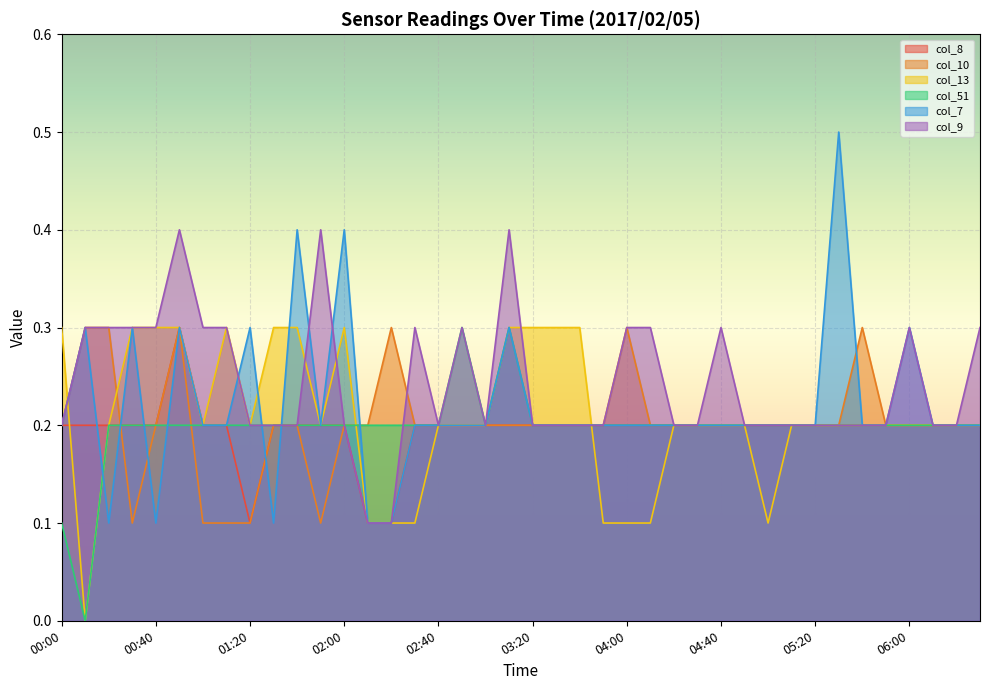

Reading right to left, extract all data points from this chart.

col_8: 0.2	0.2	0.2	0.2	0.2	0.2	0.2	0.2	0.2	0.2	0.2	0.2	0.2	0.2	0.2	0.2	0.2	0.2	0.2	0.2	0.2	0.2	0.2	0.2	0.2	0.1	0.1	0.2	0.2	0.2	0.2	0.1	0.2	0.2	0.3	0.2	0.2	0.2	0.2	0.2
col_10: 0.2	0.2	0.2	0.2	0.2	0.3	0.2	0.2	0.2	0.2	0.2	0.2	0.2	0.2	0.2	0.3	0.2	0.2	0.2	0.2	0.2	0.2	0.2	0.2	0.2	0.3	0.2	0.2	0.1	0.2	0.2	0.1	0.1	0.1	0.3	0.2	0.1	0.3	0.3	0.2
col_13: 0.2	0.2	0.2	0.2	0.2	0.2	0.2	0.2	0.2	0.1	0.2	0.2	0.2	0.2	0.1	0.1	0.1	0.3	0.3	0.3	0.3	0.2	0.2	0.2	0.1	0.1	0.1	0.3	0.2	0.3	0.3	0.2	0.3	0.2	0.3	0.3	0.3	0.2	0.0	0.3
col_51: 0.2	0.2	0.2	0.2	0.2	0.2	0.2	0.2	0.2	0.2	0.2	0.2	0.2	0.2	0.2	0.2	0.2	0.2	0.2	0.2	0.3	0.2	0.3	0.2	0.2	0.2	0.2	0.2	0.2	0.2	0.2	0.2	0.2	0.2	0.2	0.2	0.2	0.2	0.0	0.1
col_7: 0.2	0.2	0.2	0.3	0.2	0.2	0.5	0.2	0.2	0.2	0.2	0.2	0.2	0.2	0.2	0.2	0.2	0.2	0.2	0.2	0.3	0.2	0.2	0.2	0.2	0.1	0.1	0.4	0.2	0.4	0.1	0.3	0.2	0.2	0.3	0.1	0.3	0.1	0.3	0.2
col_9: 0.3	0.2	0.2	0.3	0.2	0.2	0.2	0.2	0.2	0.2	0.2	0.3	0.2	0.2	0.3	0.3	0.2	0.2	0.2	0.2	0.4	0.2	0.3	0.2	0.3	0.1	0.1	0.2	0.4	0.2	0.2	0.2	0.3	0.3	0.4	0.3	0.3	0.3	0.3	0.2